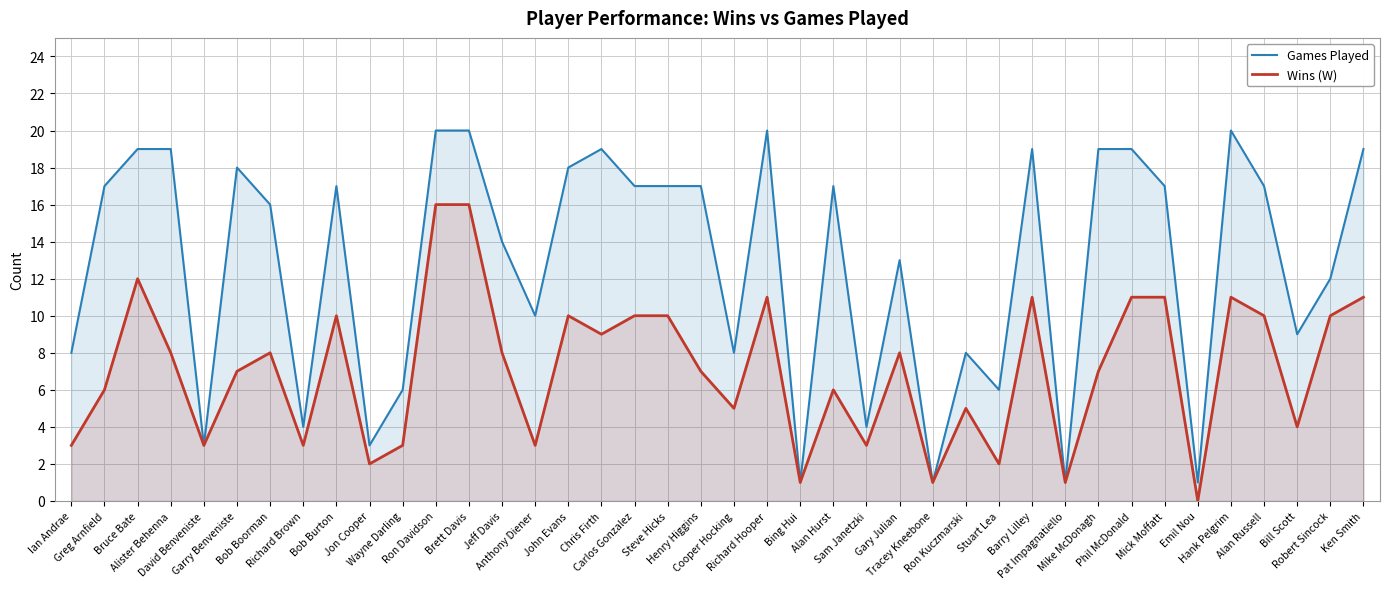

At which category does the chart reach its peak across all series?

Ron Davidson